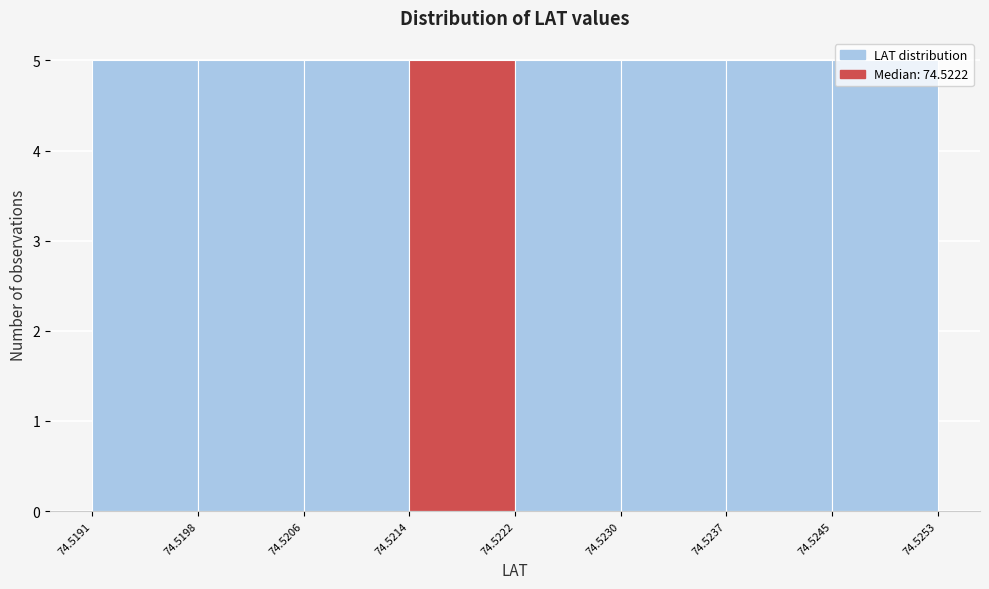

Reading left to right, transcribe this chart: for each bar, give the range it covers on the x-axis and its height. The values are not printed on the chart, so give them approximately, as read against the axis.

74.5191 to 74.5198: 5
74.5198 to 74.5206: 5
74.5206 to 74.5214: 5
74.5214 to 74.5222: 5
74.5222 to 74.5230: 5
74.5230 to 74.5237: 5
74.5237 to 74.5245: 5
74.5245 to 74.5253: 5